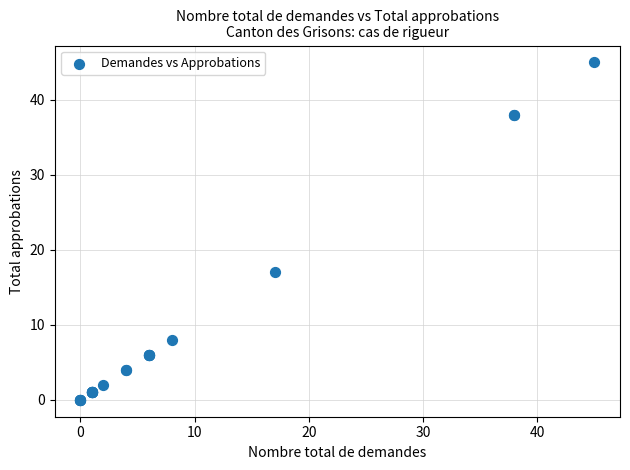

What Y value in the scatter plot is closest to 22?

17